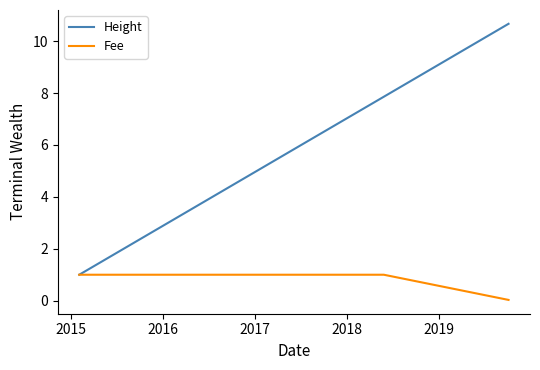

Count the number of data series in this chart.

2